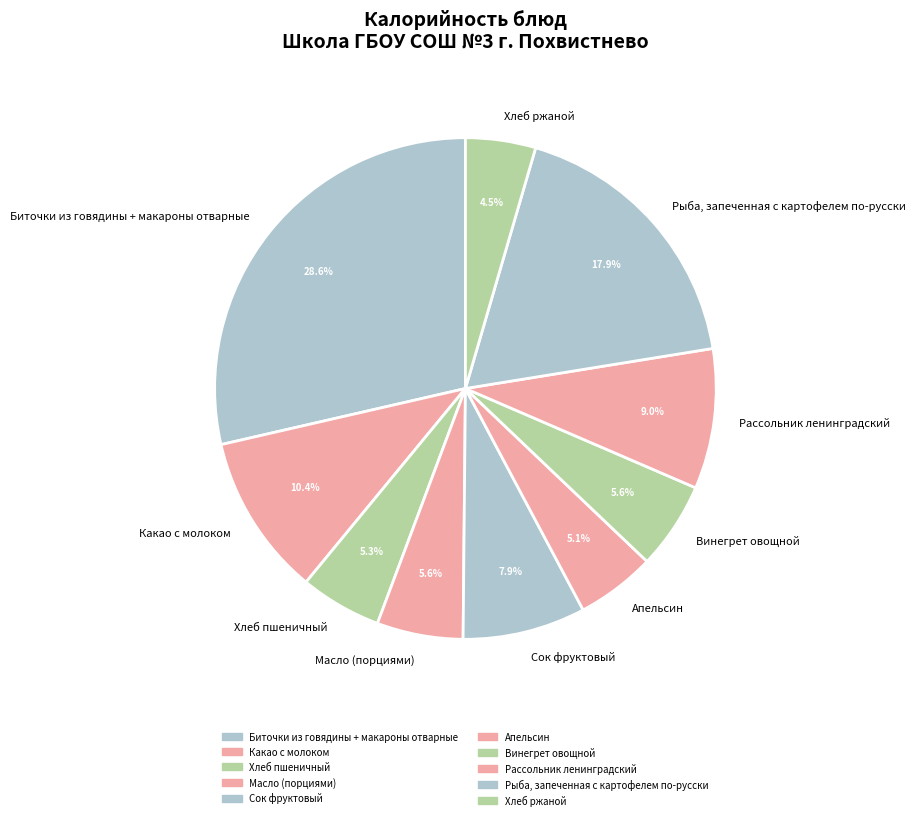

Do Хлеб ржаной and Рассольник ленинградский together represent more than half of the pie?

No